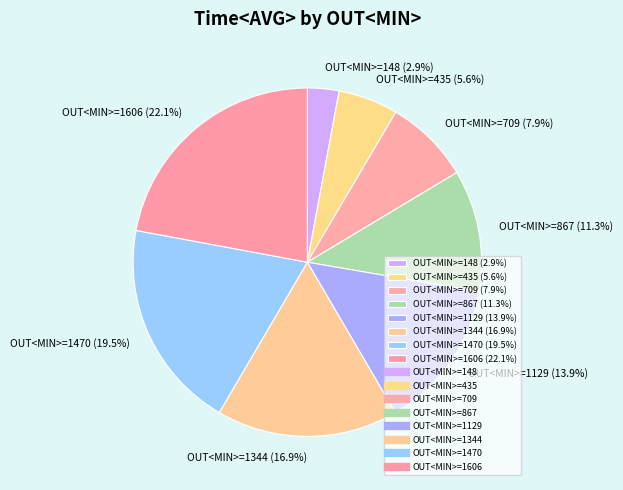

Do OUT<MIN>=1344 (16.9%) and OUT<MIN>=1606 (22.1%) together represent more than half of the pie?

No